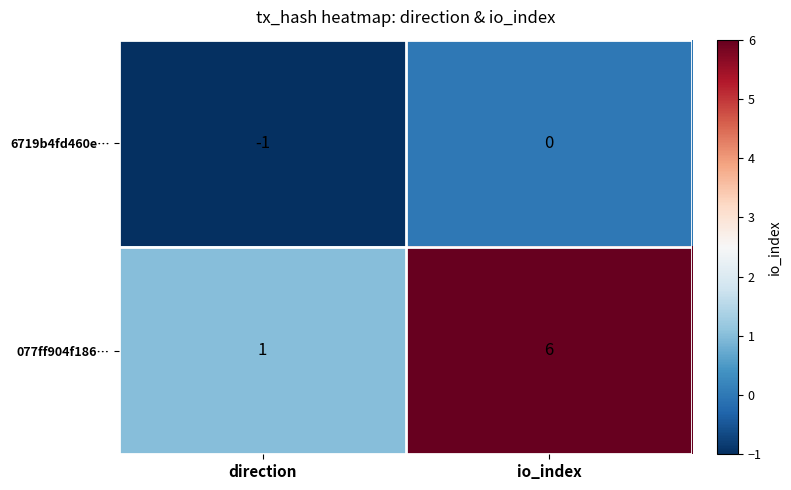

Reading right to left, transcribe all the data shown in this chart.

6719b4fd460e…: 0	-1
077ff904f186…: 6	1